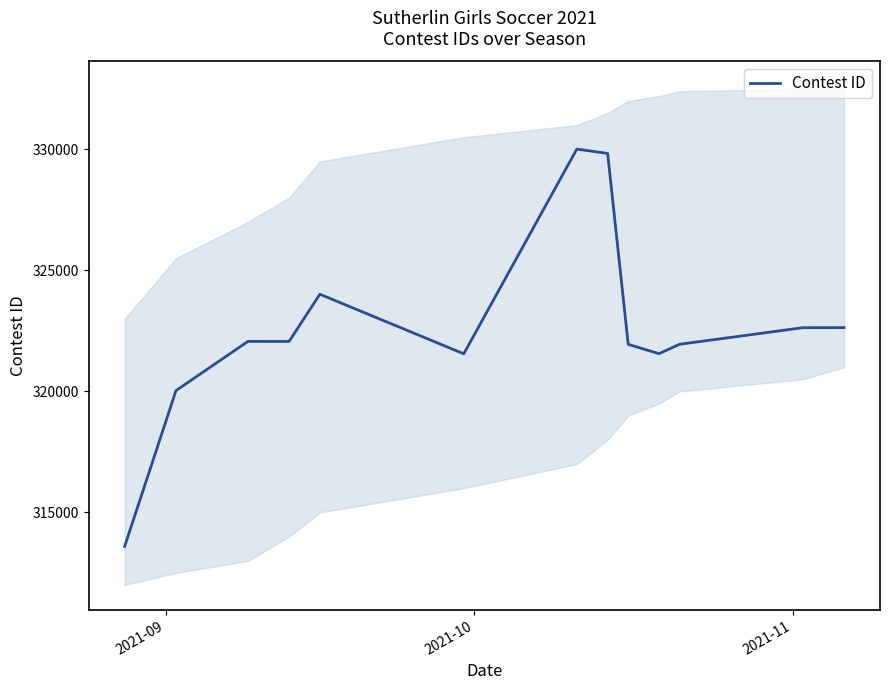

True or false: there are more than 2 points higher than both neighbors.

True